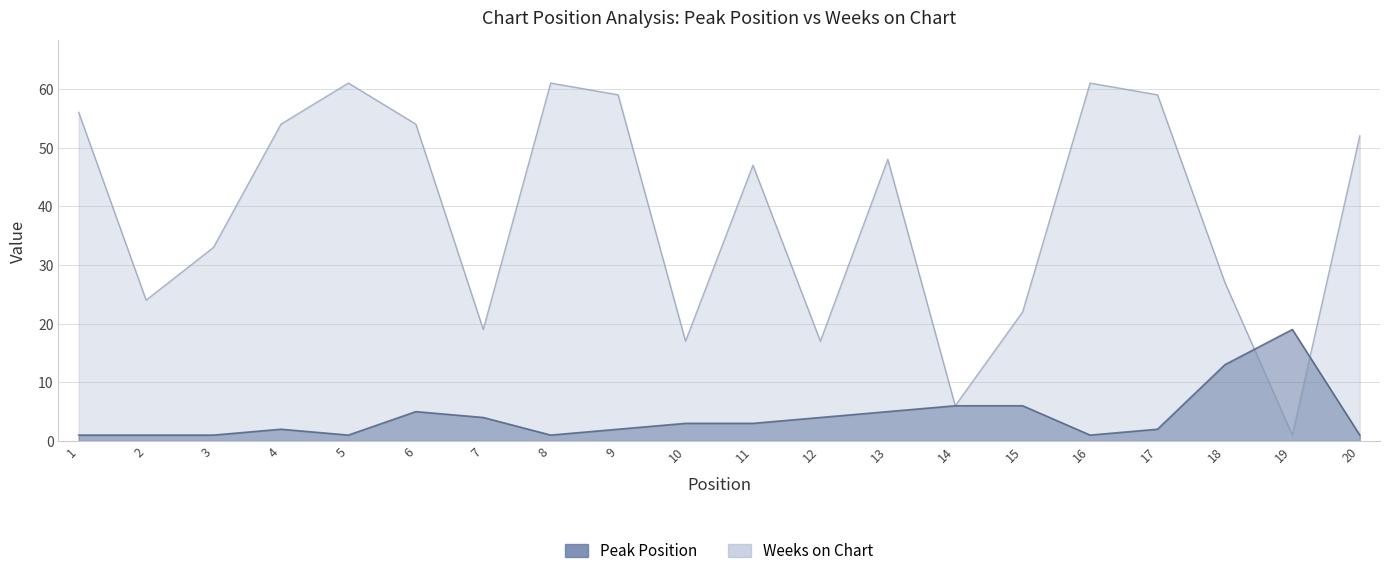

Which series has the widest spread of values?

Weeks on Chart